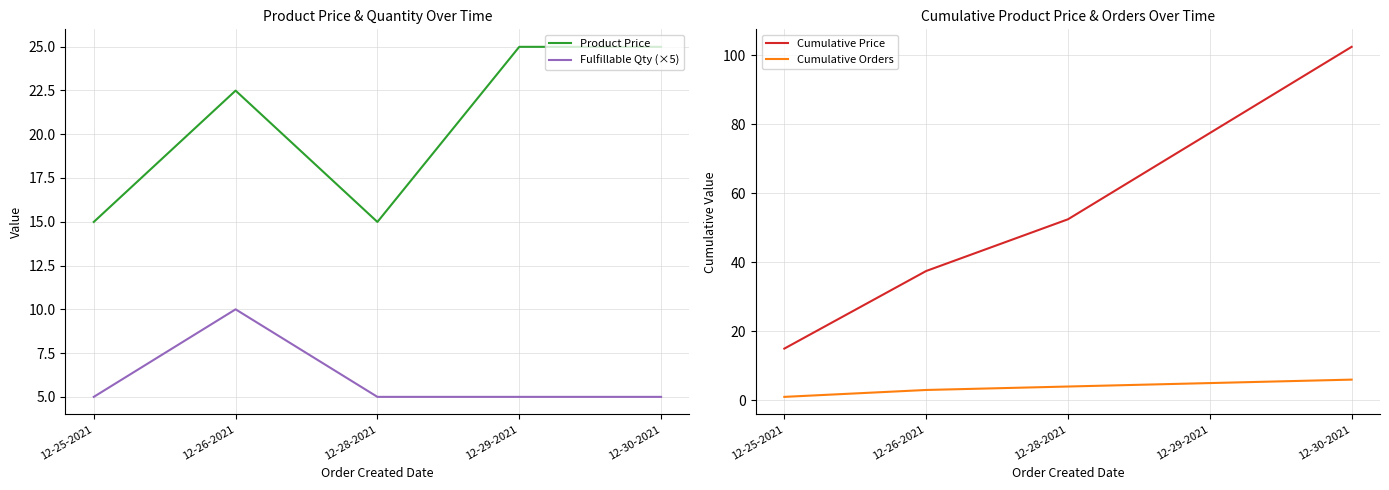

Which series changed the most between 12-28-2021 and 12-29-2021?

Cumulative Price